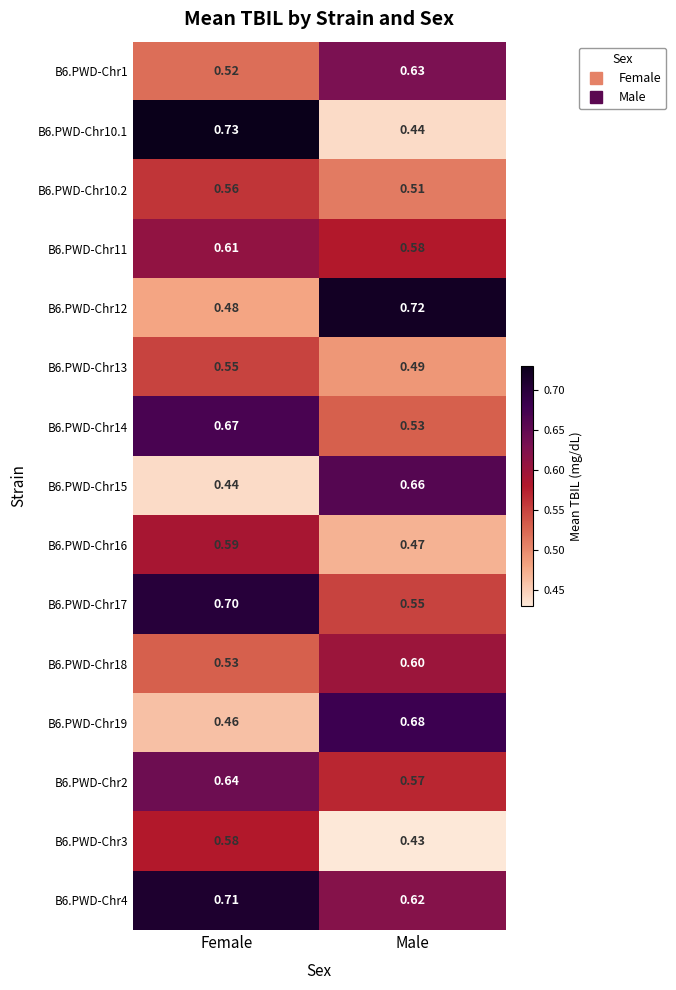

Is the value of B6.PWD-Chr3 at Male greater than the value of B6.PWD-Chr16 at Male?

No